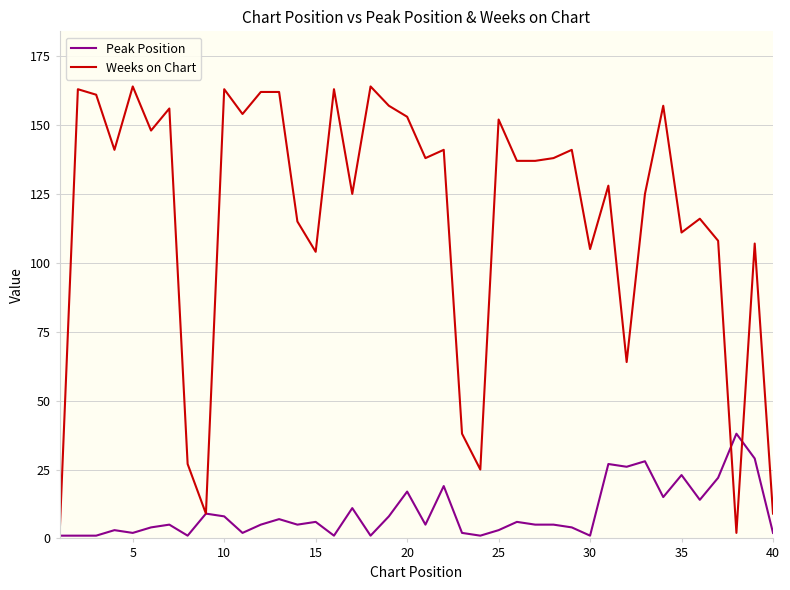

What is the highest value of the Peak Position series?

38